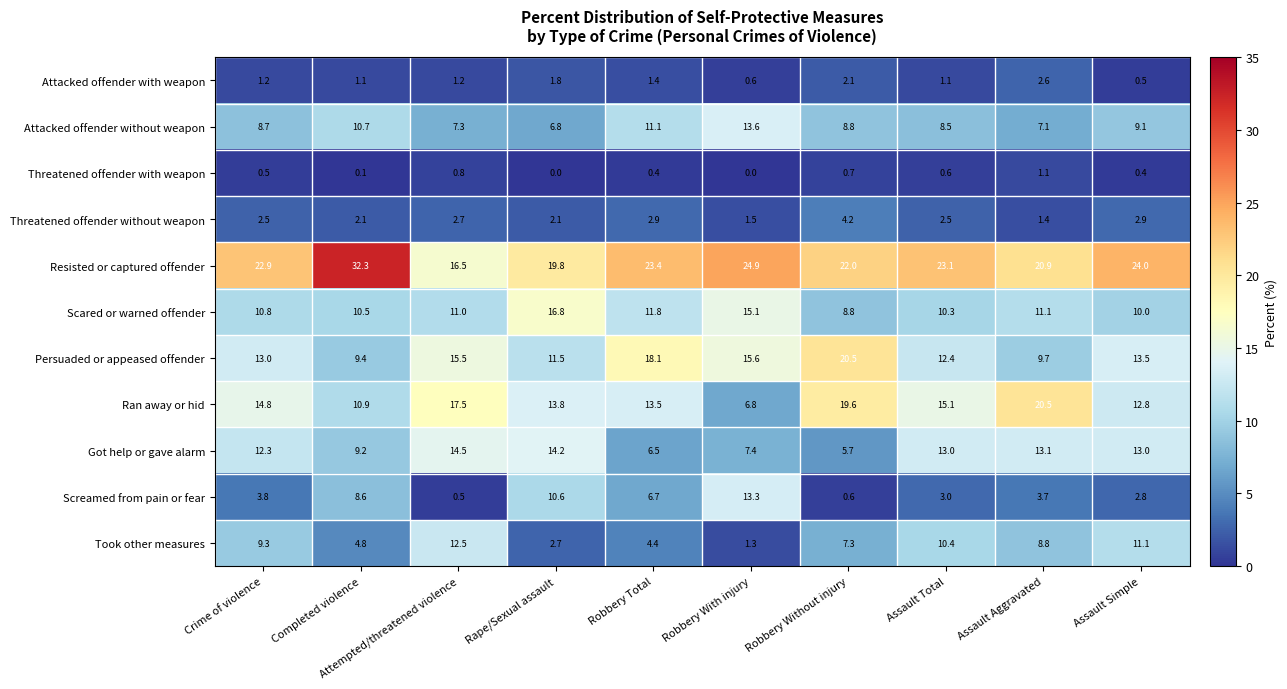

How many data points in Attacked offender without weapon are above 8?

7